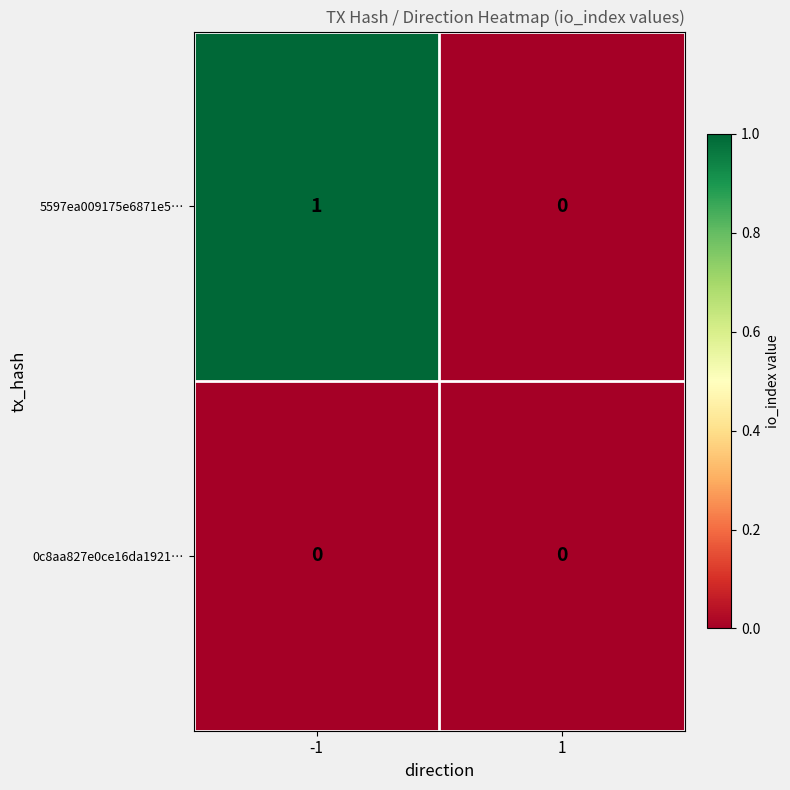

Which series has the largest total across all categories?

5597ea009175e6871e5…